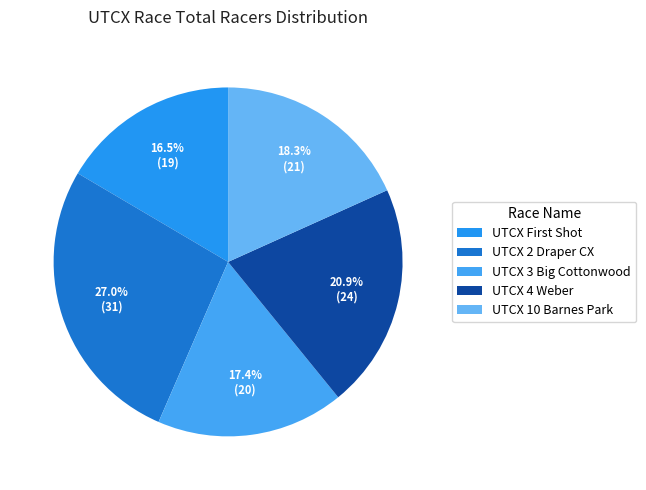

The UTCX 2 Draper CX slice represents 34% of the pie. True or false?

False